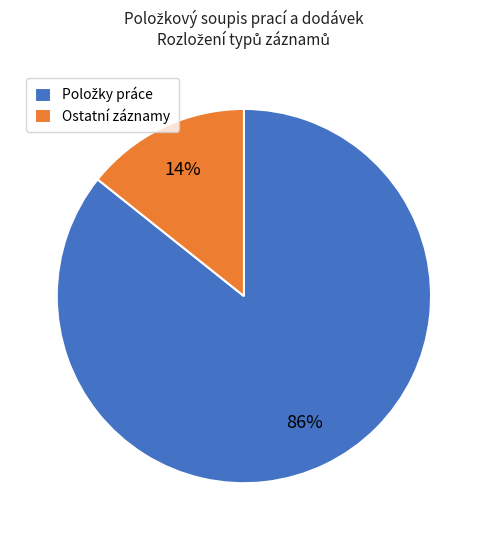

To the nearest percent, what percentage of the pie is Ostatní záznamy?

14%